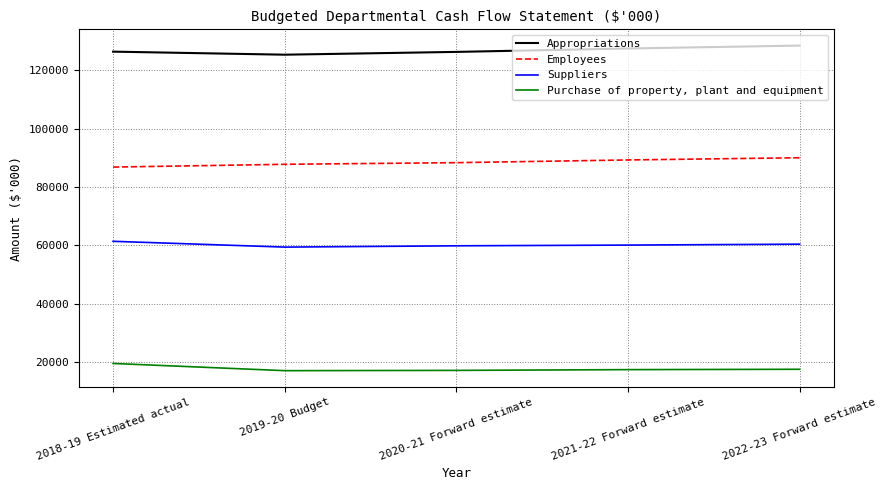

Count the number of data series in this chart.

4